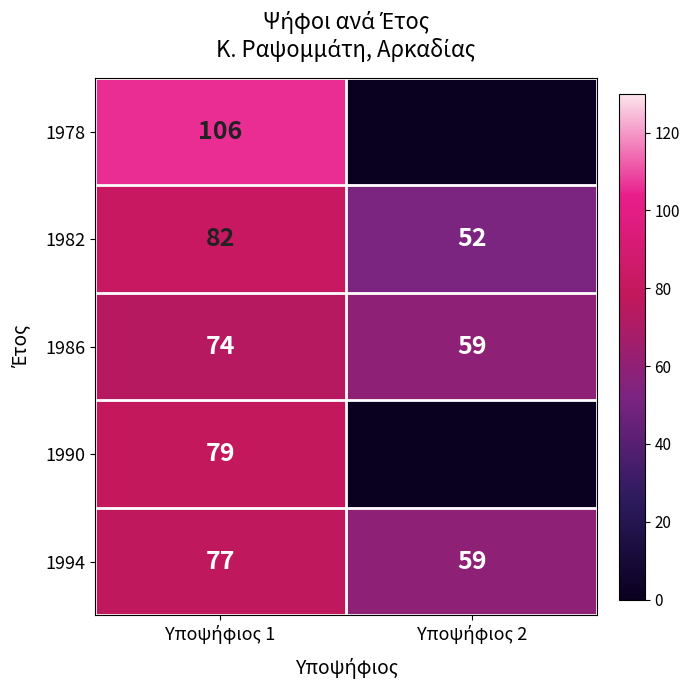

Which category has the highest value in the 1994 series?

Υποψήφιος 1